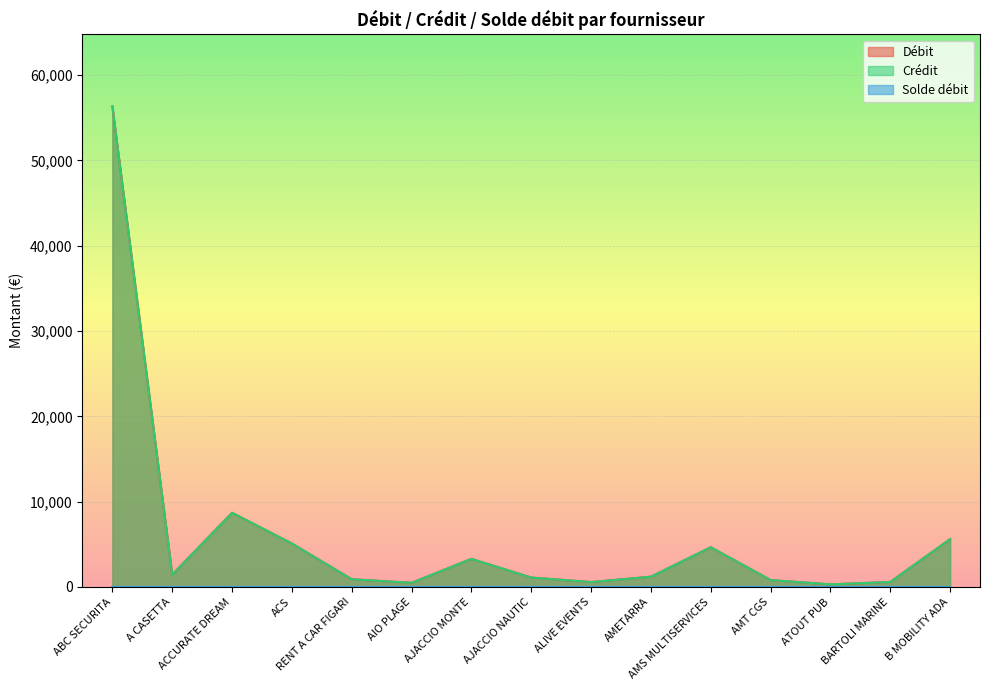

What is the difference between the Crédit values at RENT A CAR FIGARI and ATOUT PUB?

600.0